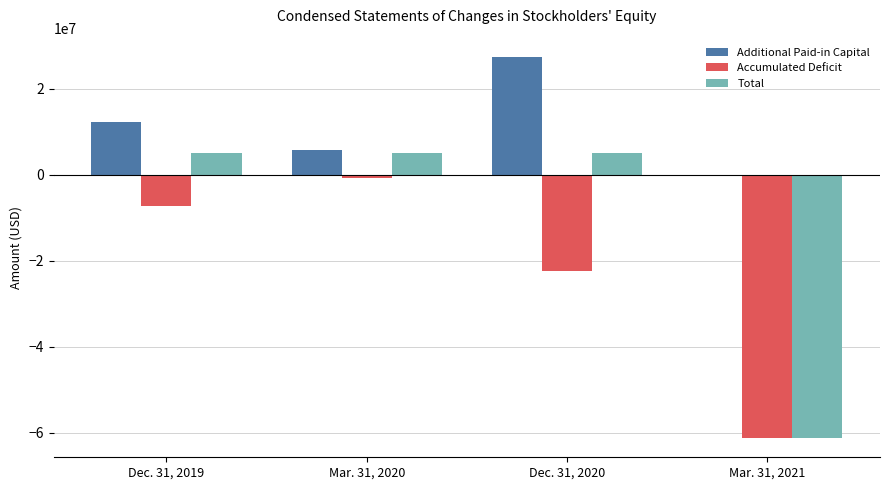

What is the sum of all Total values?

-46301708